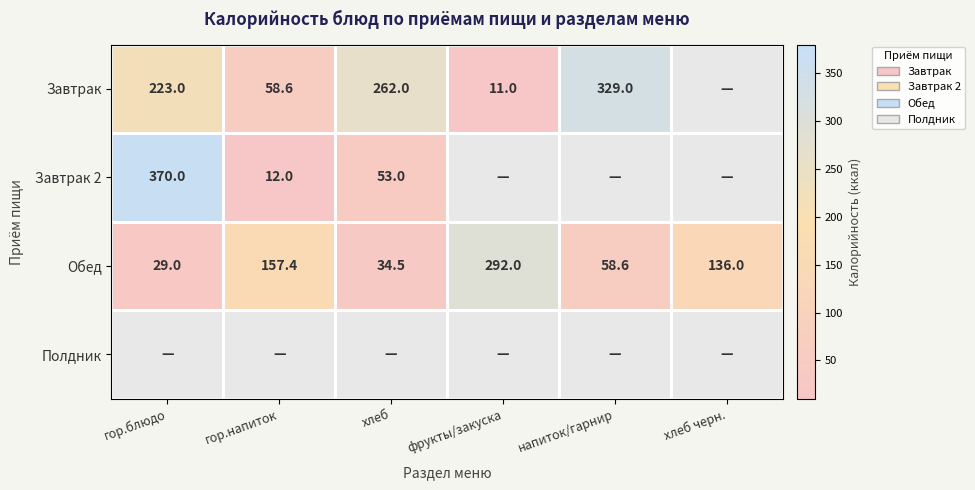

What is the difference between the Завтрак values at напиток/гарнир and фрукты/закуска?

318.0